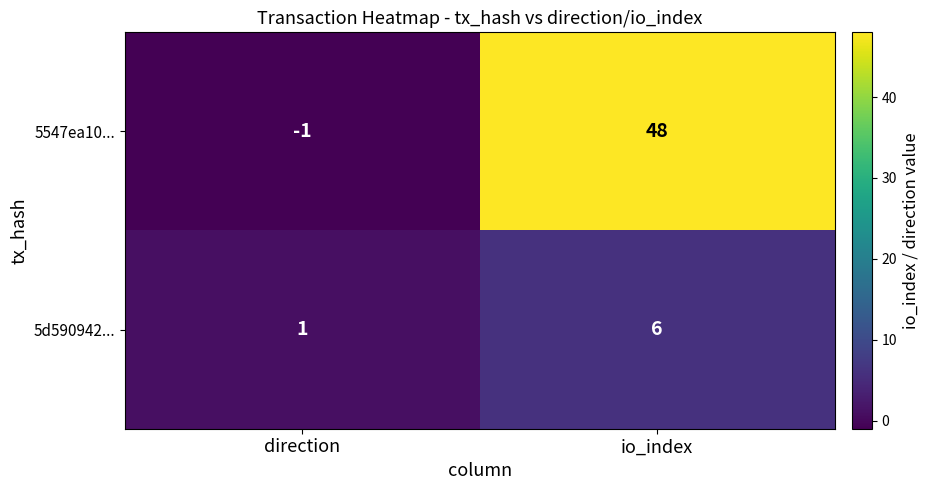

What is the sum of the 5d590942... values at io_index and direction?

7